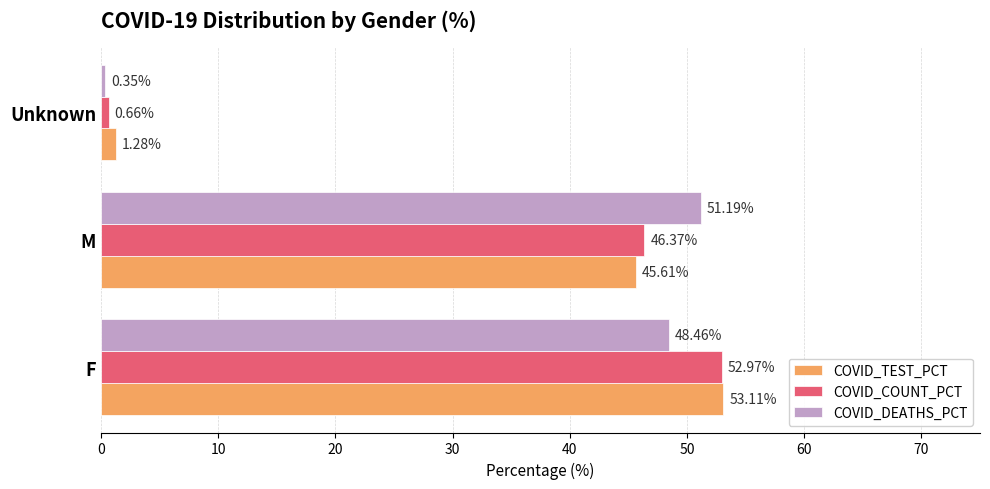

What is the difference between the highest and lowest values at Unknown?

0.9